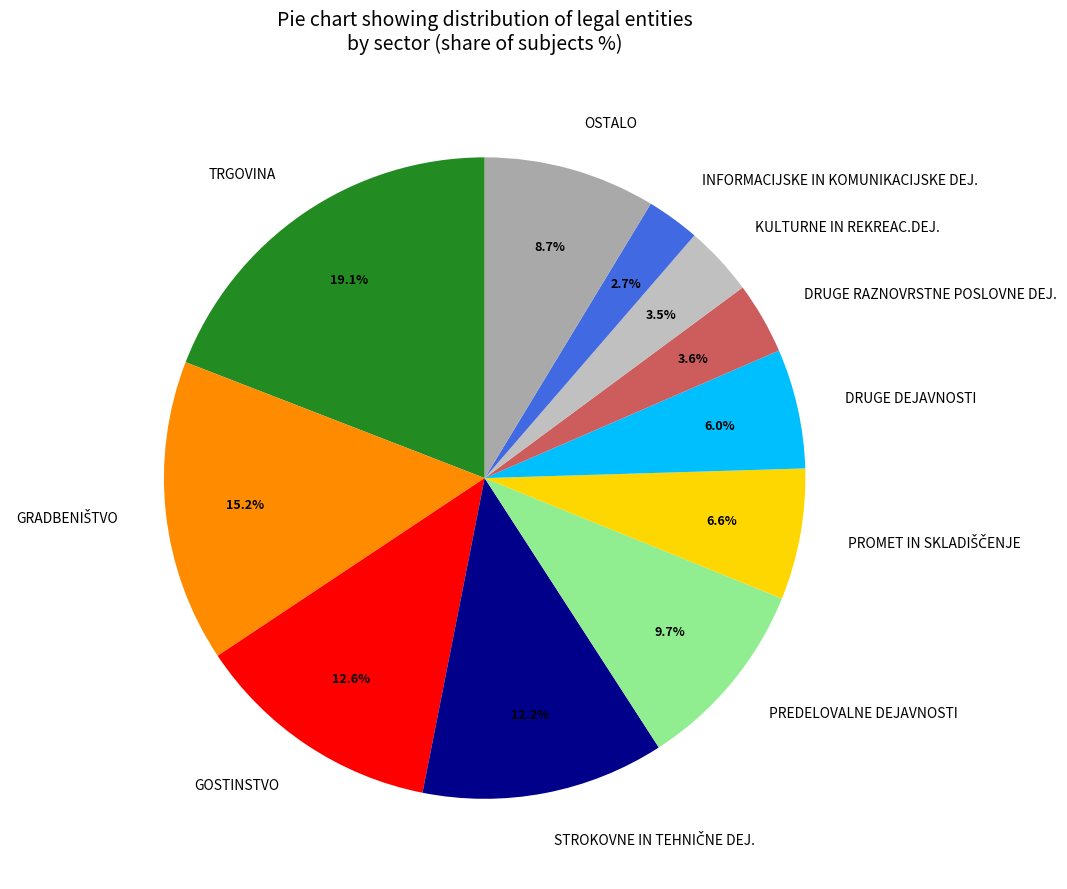

Is there any slice that represents more than half of the pie?

No